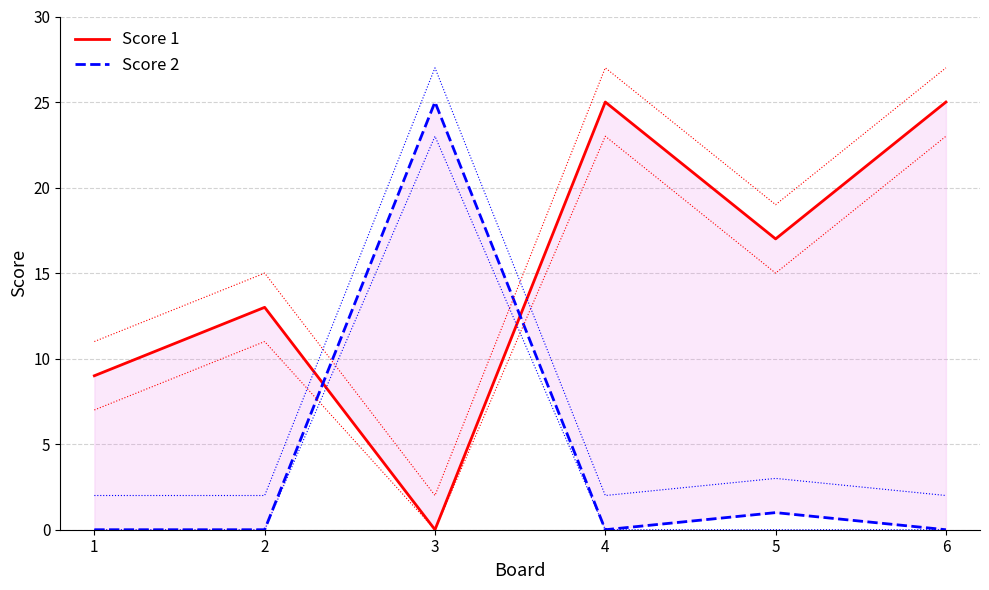

Is this an area chart (filled region under the line)?

No